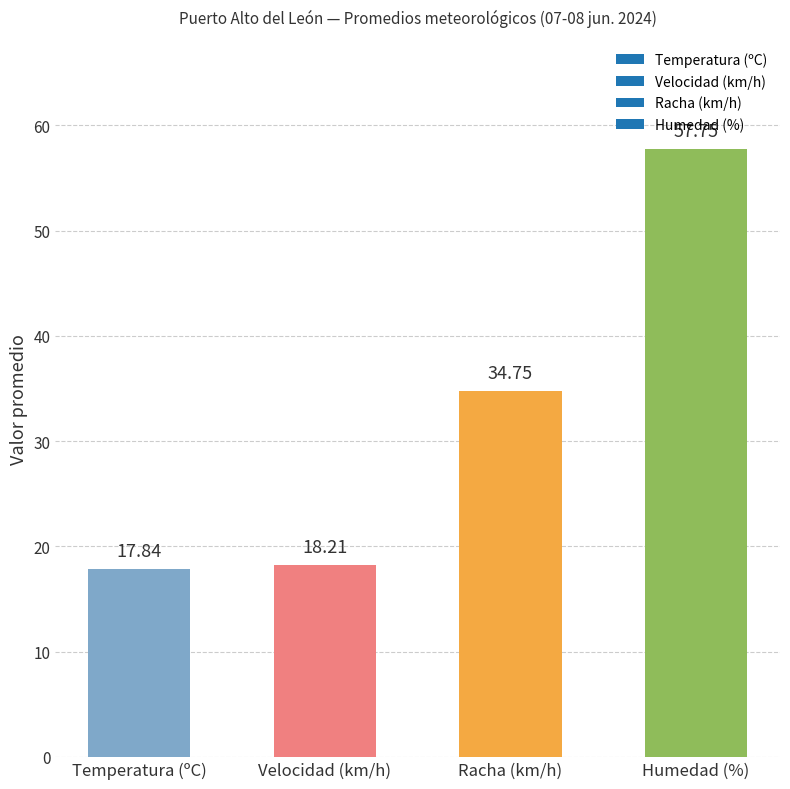

How many data points does each series have?

4